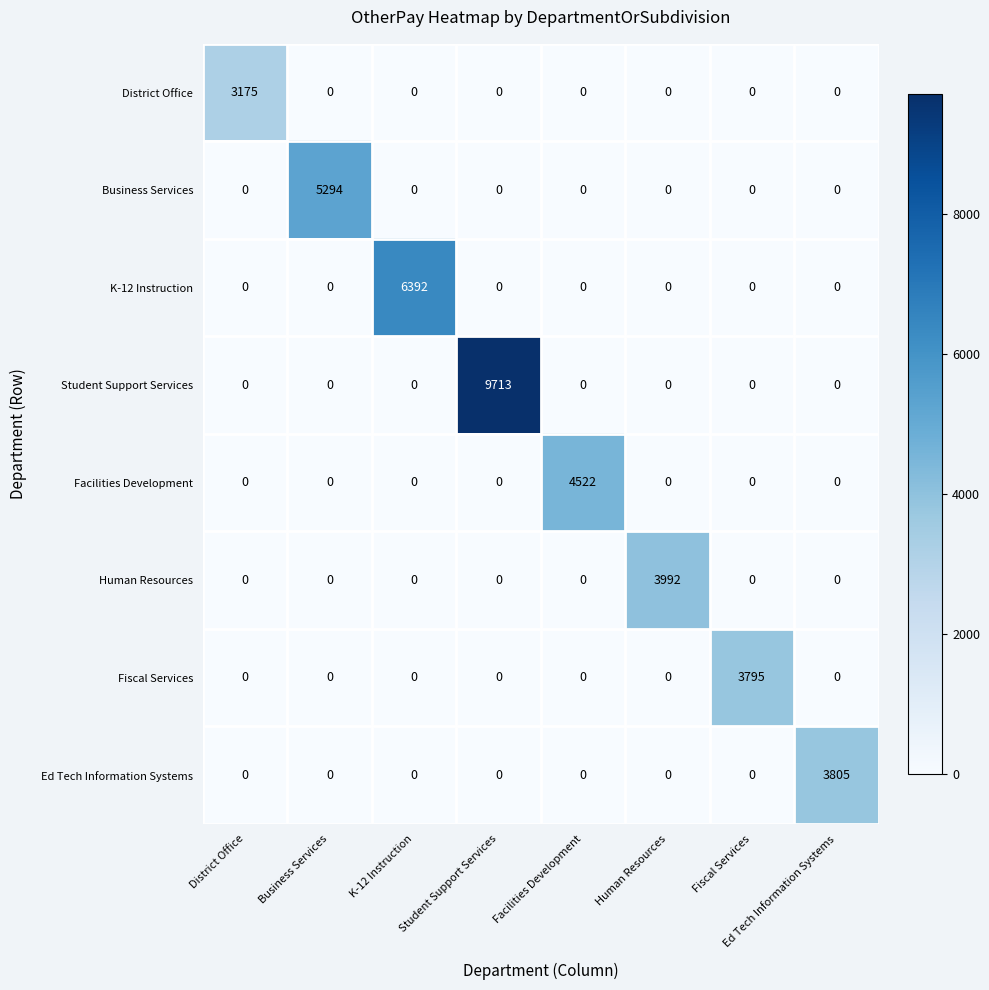

Which series changed the most between Business Services and K-12 Instruction?

K-12 Instruction